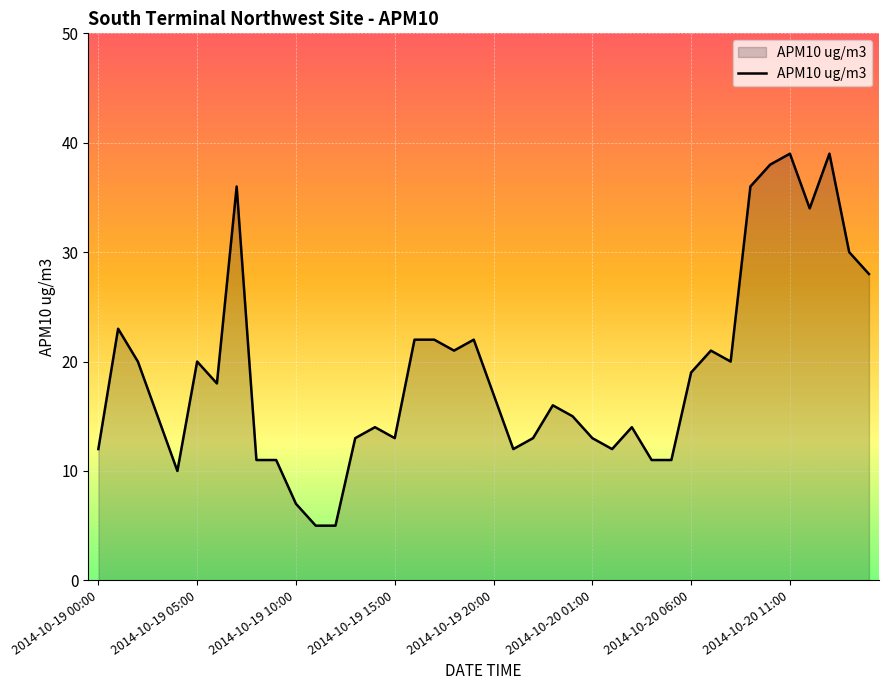

Reading left to right, extract all data points from this chart.

12	23	20	15	10	20	18	36	11	11	7	5	5	13	14	13	22	22	21	22	17	12	13	16	15	13	12	14	11	11	19	21	20	36	38	39	34	39	30	28